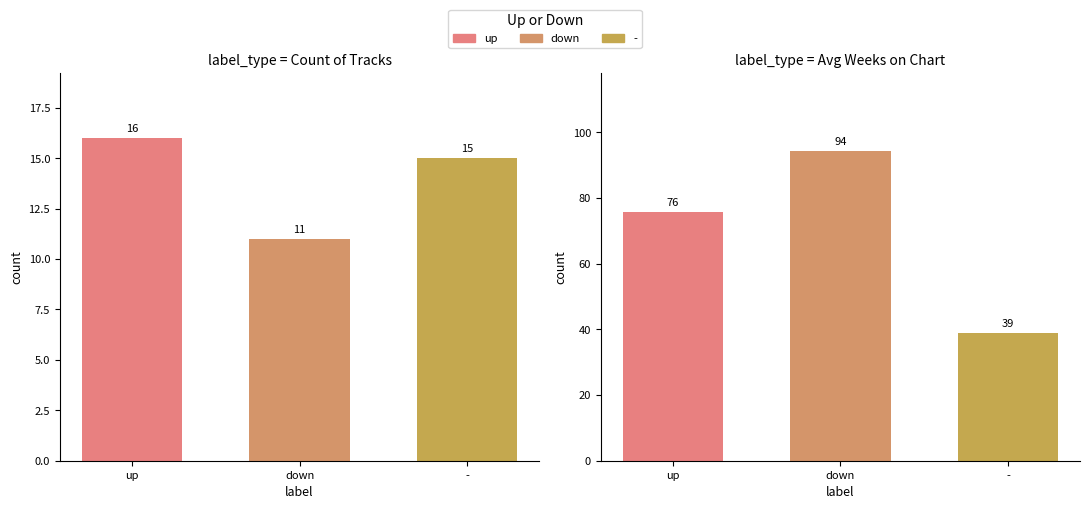

At which label does Count reach its minimum?

down